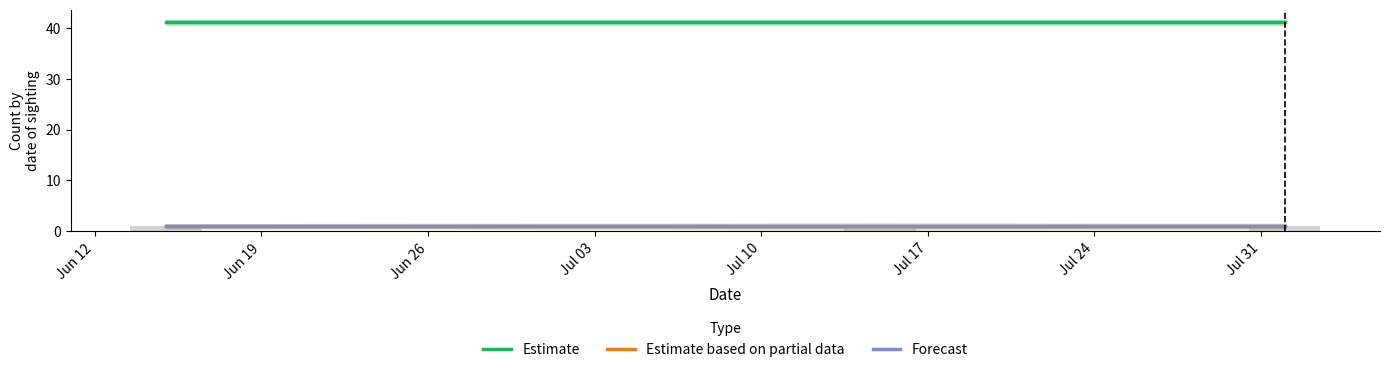

At how many categories does at least one series exceed 22?

3